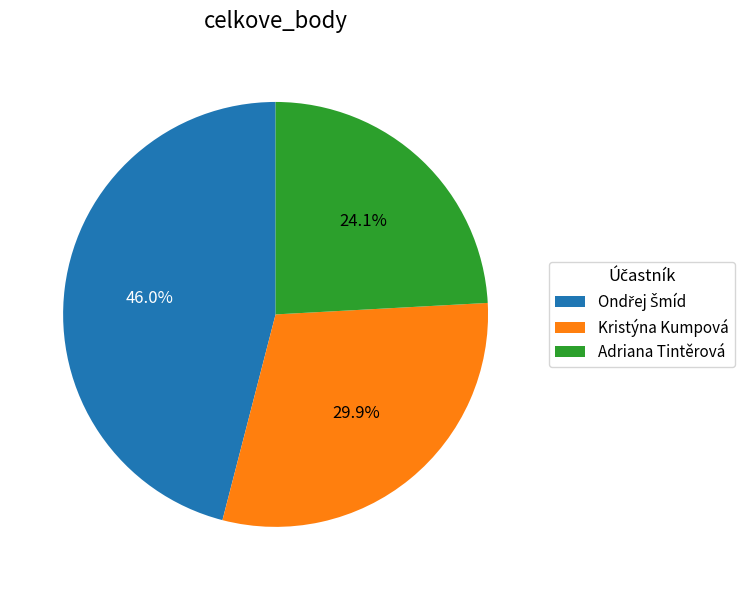

Count the number of slices in the pie.

3